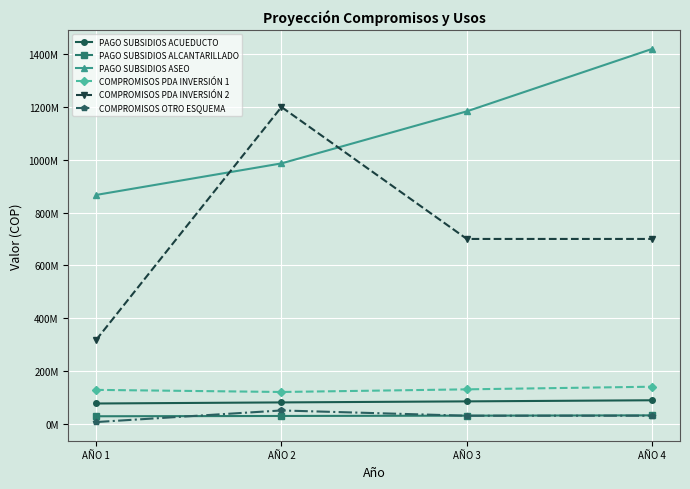

At AÑO 1, list the series in order from smallest to largest.

COMPROMISOS OTRO ESQUEMA, PAGO SUBSIDIOS ALCANTARILLADO, PAGO SUBSIDIOS ACUEDUCTO, COMPROMISOS PDA INVERSIÓN 1, COMPROMISOS PDA INVERSIÓN 2, PAGO SUBSIDIOS ASEO